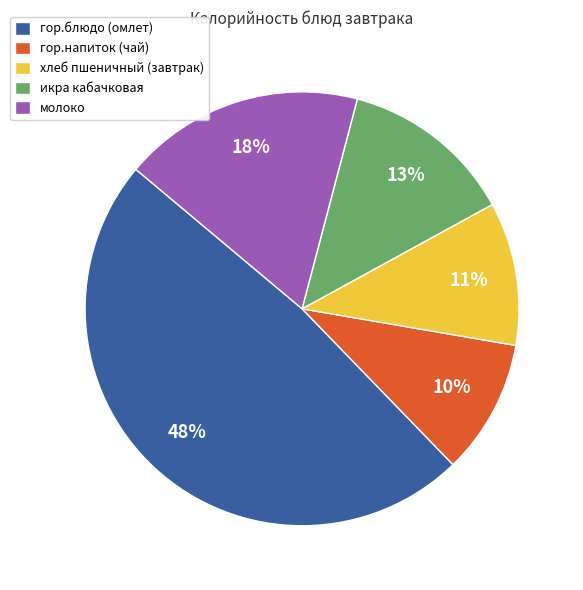

The молоко slice represents 18% of the pie. True or false?

True